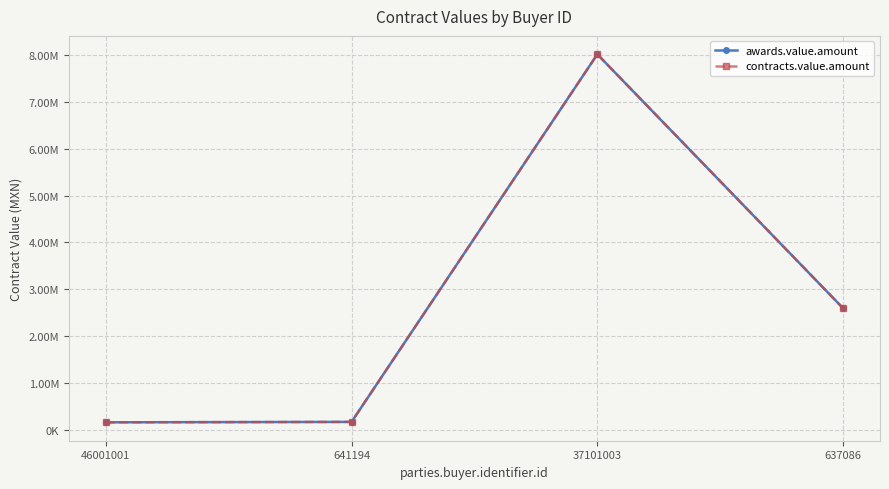

Does the chart have visible grid lines?

Yes